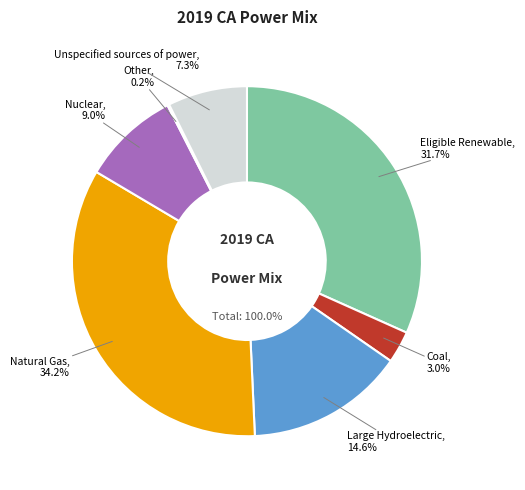

Does Other represent more than half of the total?

No